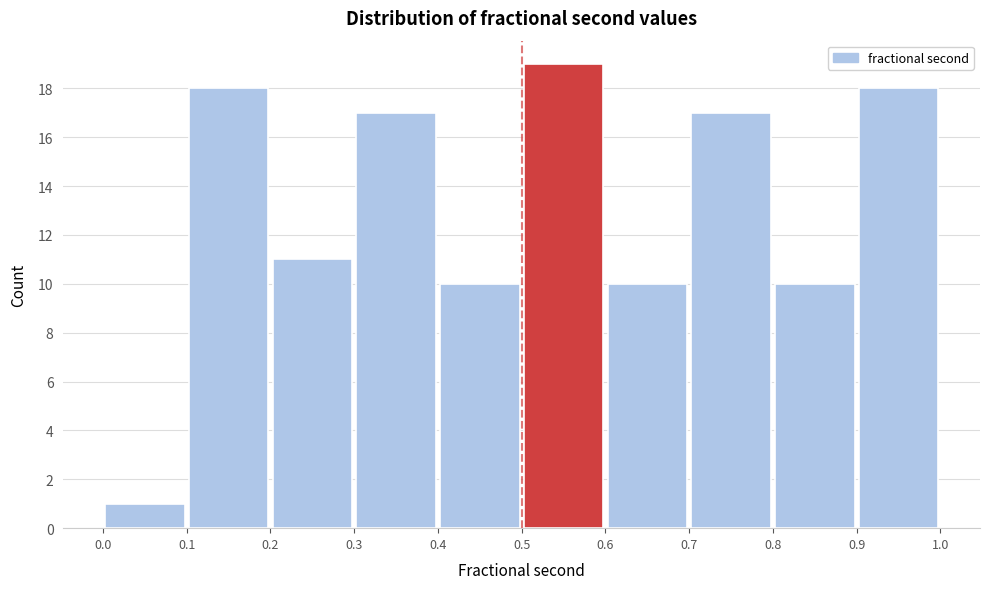

Reading left to right, list every bar in this chart as the range it spans on the x-axis followed by its height. The values are not printed on the chart, so give them approximately, as read against the axis.

0.0 to 0.1: 1
0.1 to 0.2: 18
0.2 to 0.3: 11
0.3 to 0.4: 17
0.4 to 0.5: 10
0.5 to 0.6: 19
0.6 to 0.7: 10
0.7 to 0.8: 17
0.8 to 0.9: 10
0.9 to 1.0: 18